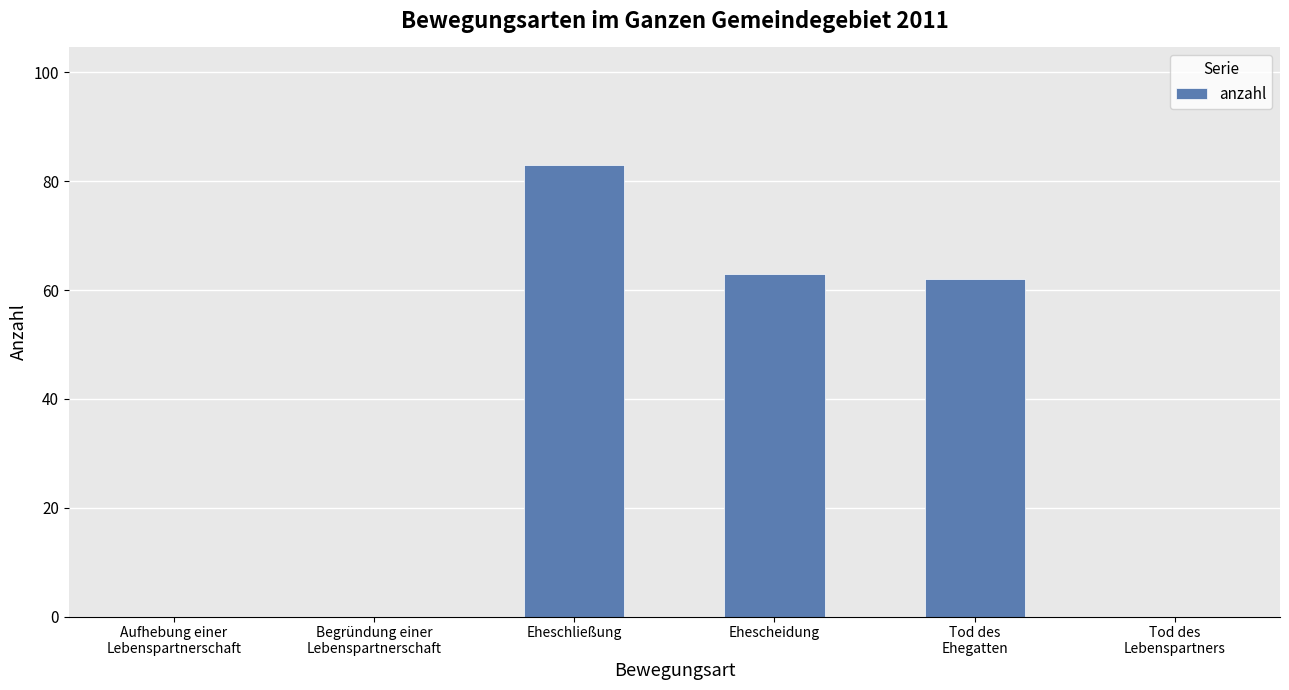

What is the approximate value at Eheschließung, to the nearest 10?

80